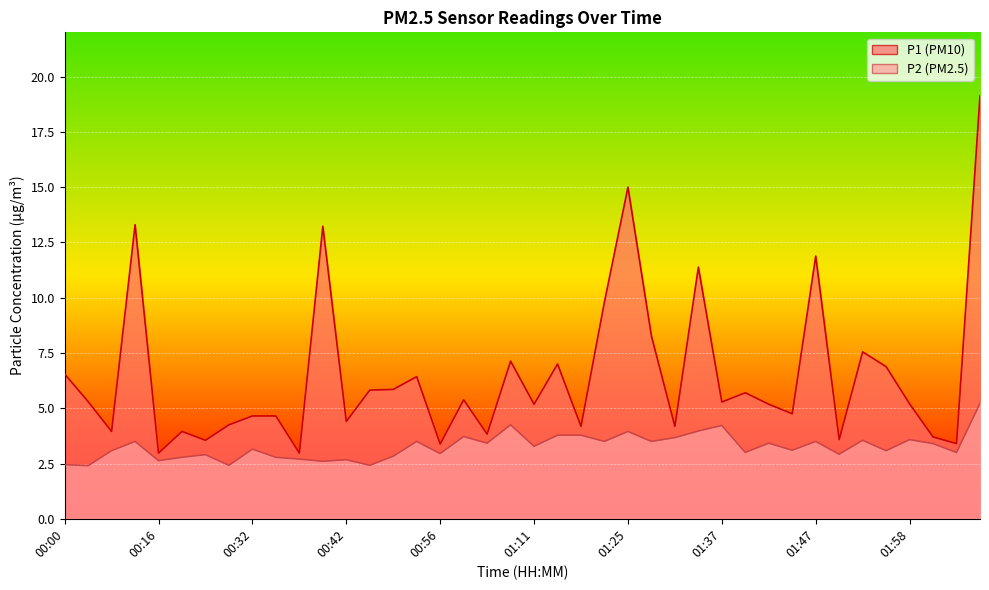

What position from the right is 01:50?

7